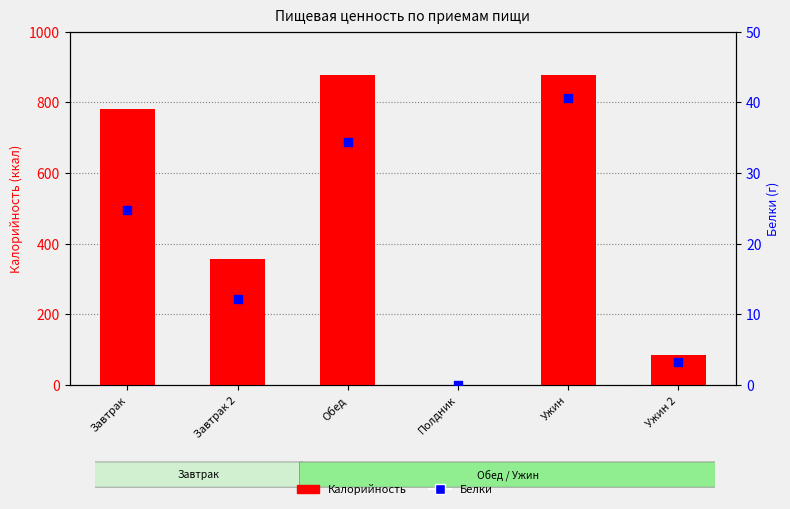

At how many categories does at least one series exceed 433?

3